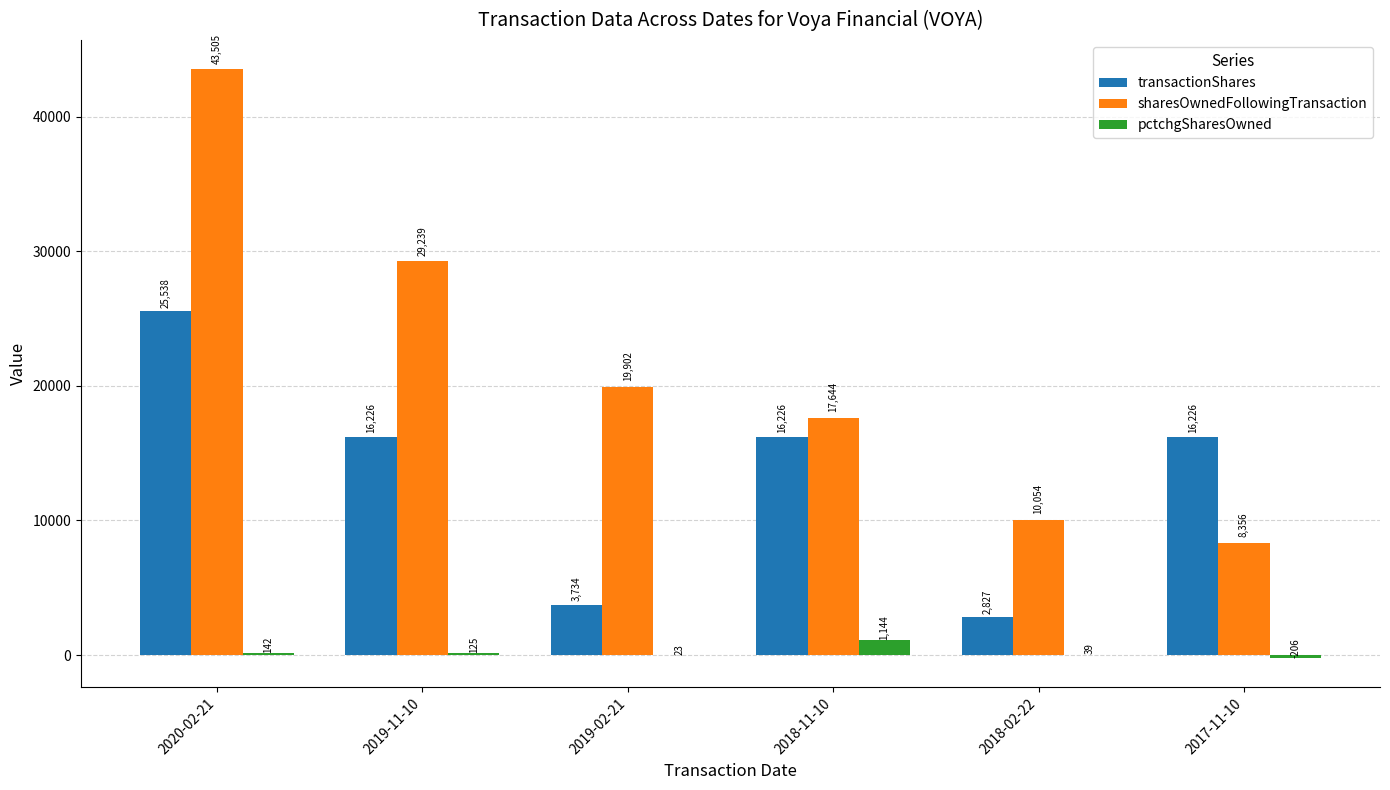

Which series has the largest total across all categories?

sharesOwnedFollowingTransaction